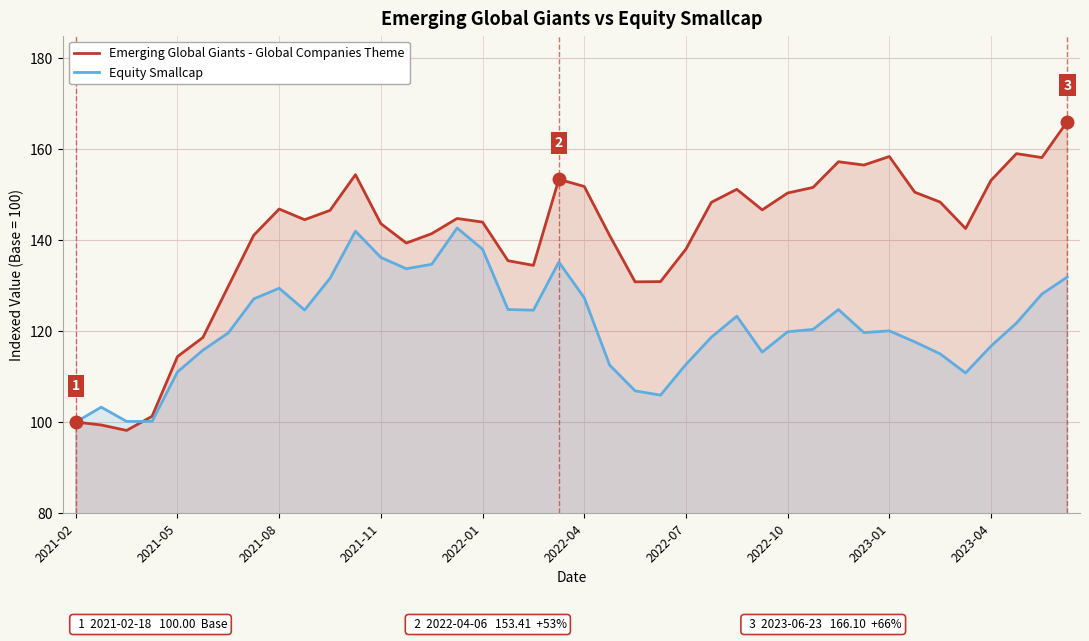

Is the value of Emerging Global Giants at 16 greater than the value of Equity Smallcap at 18?

Yes